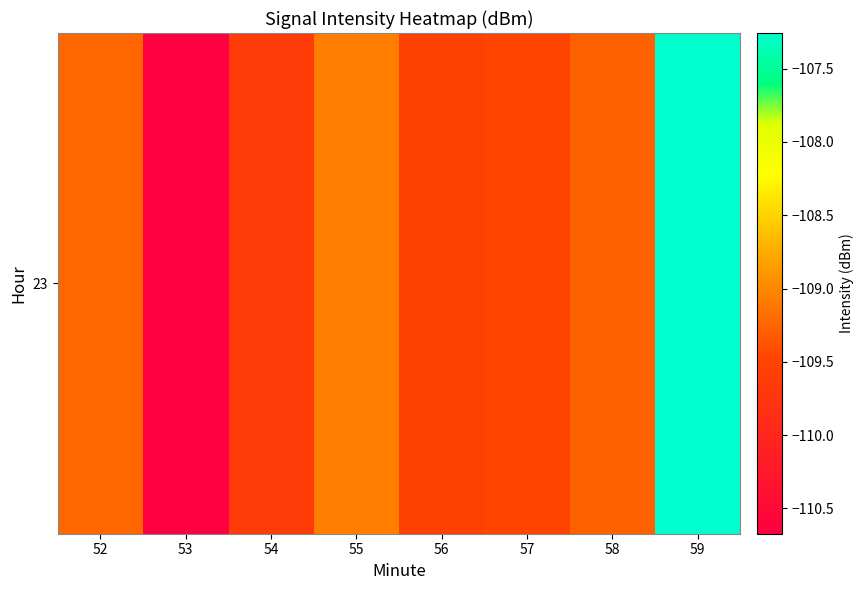

At which category does the chart reach its peak across all series?

59